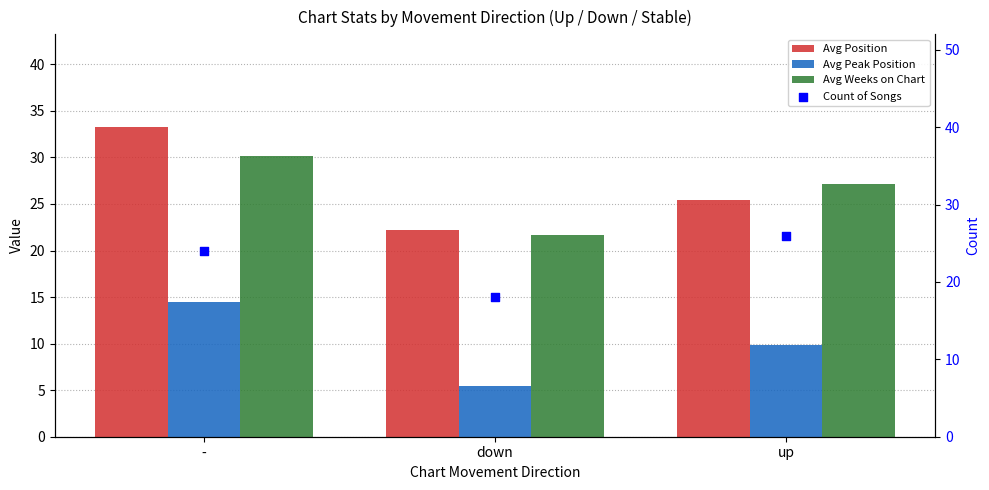

Which series contains the lowest Y value?

Avg Peak Position